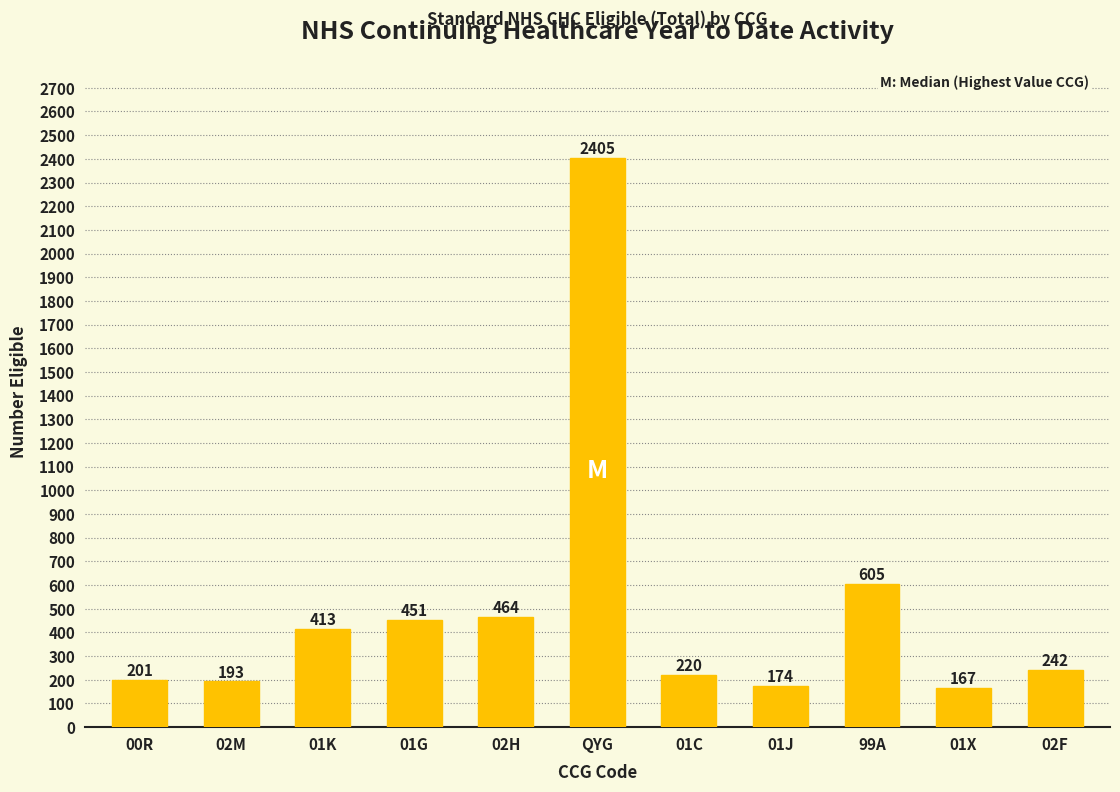

List the labels in order of value, largest first.

QYG, 99A, 02H, 01G, 01K, 02F, 01C, 00R, 02M, 01J, 01X